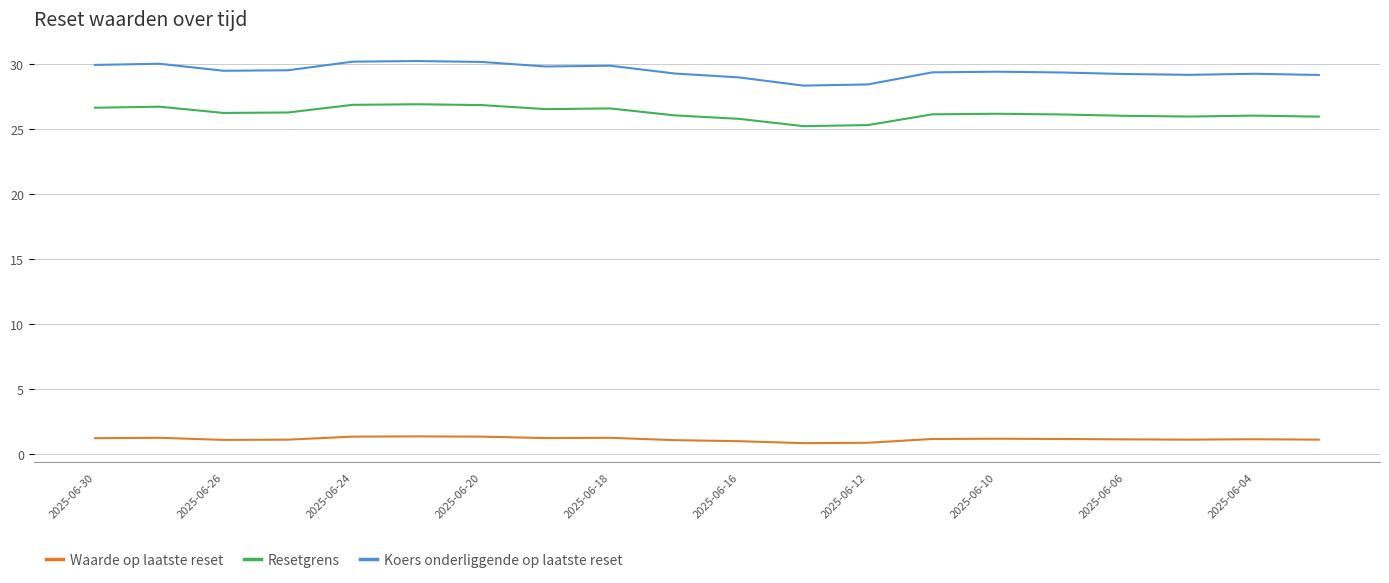

True or false: Waarde op laatste reset and Resetgrens intersect in this chart.

False